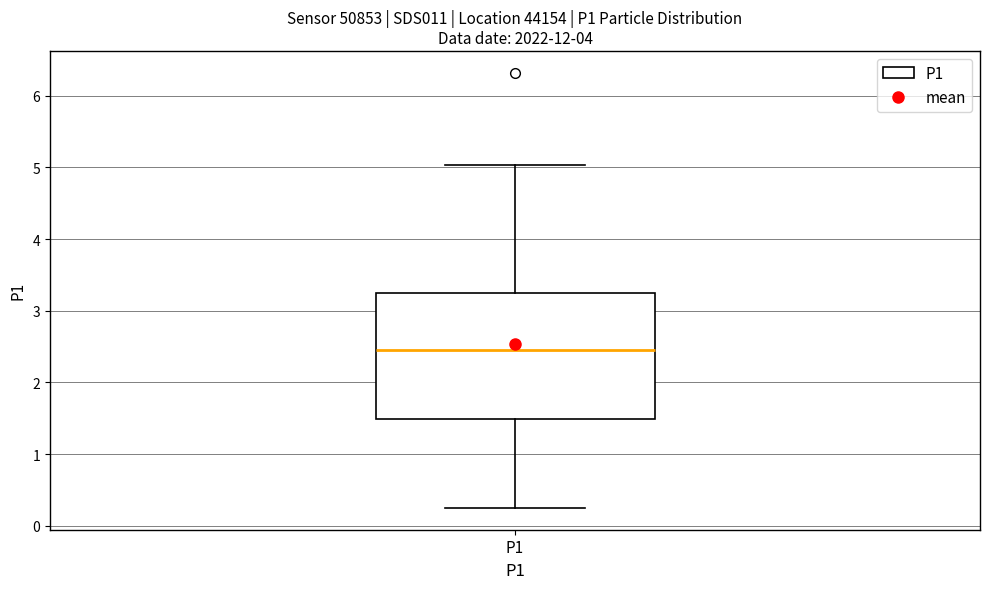

Read this box plot against the y-axis: the position of the median line, the range covered by the box, and the ends of both whiskers. The values are not printed on the chart, so give them approximately, as read against the axis.

median 2.5, box 1.5 to 3.2, whiskers 0.3 to 5.0